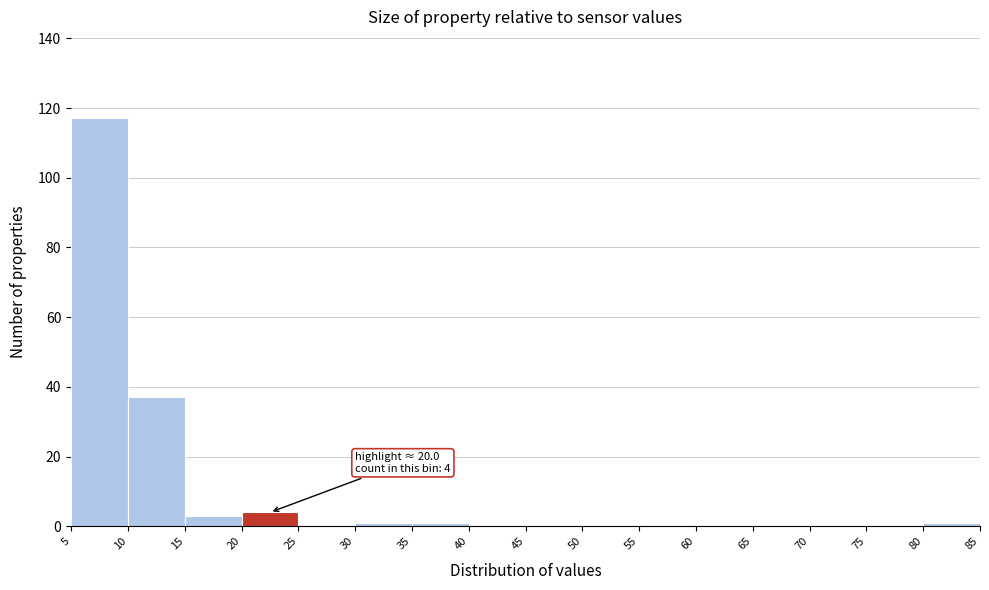

Which range on the x-axis has the tallest bar?

5 to 10